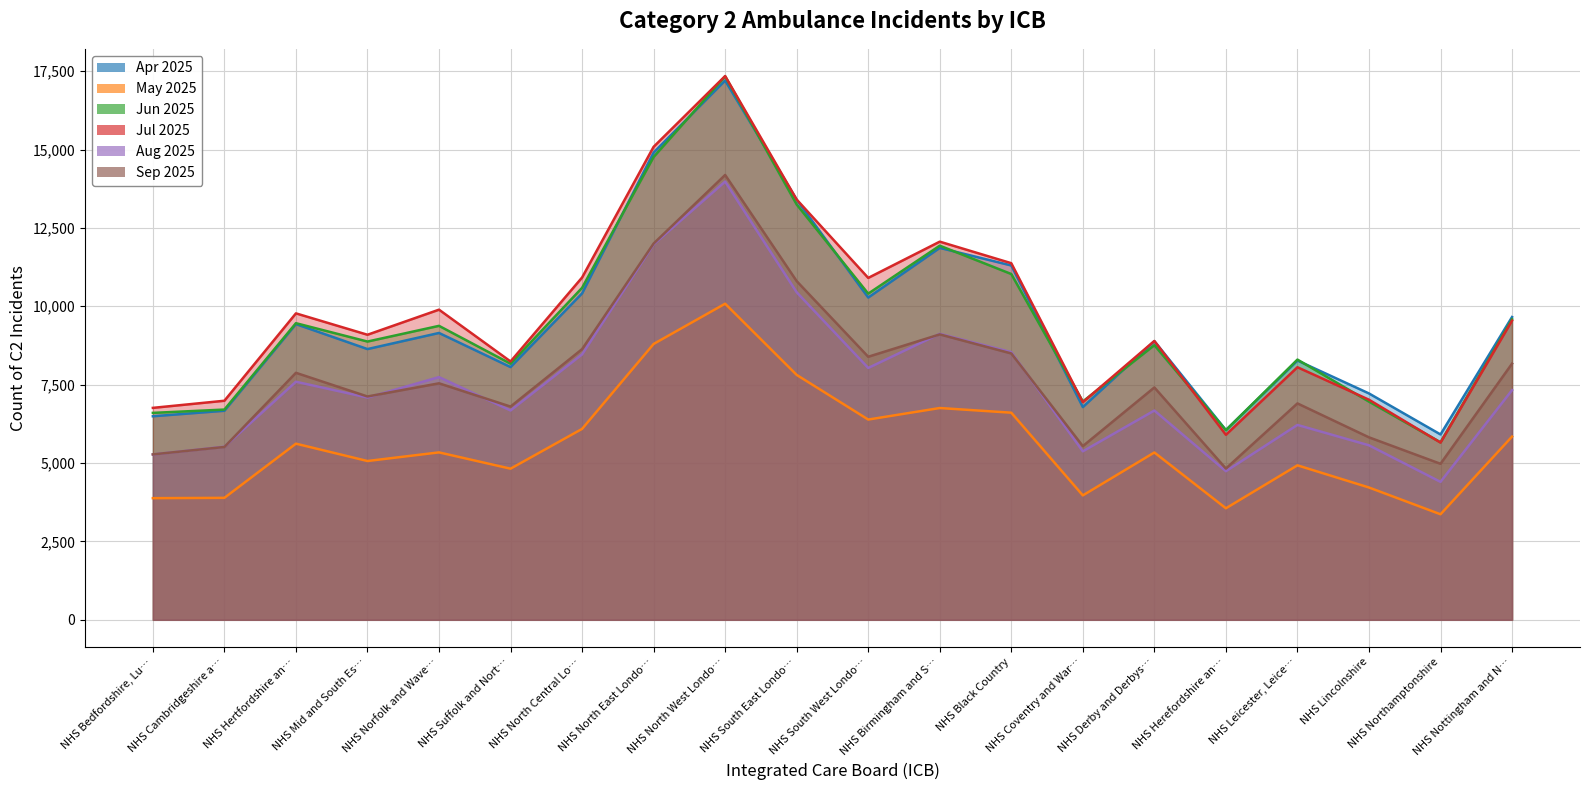

What is the sum of all Sep 2025 values?

155390